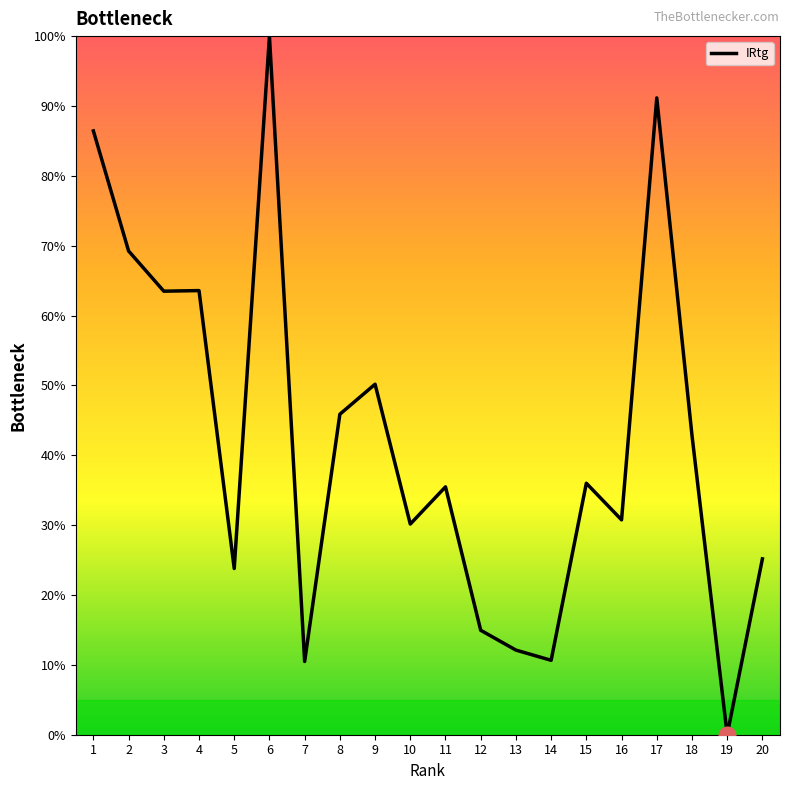

The value at 8 is 69.5. True or false?

False